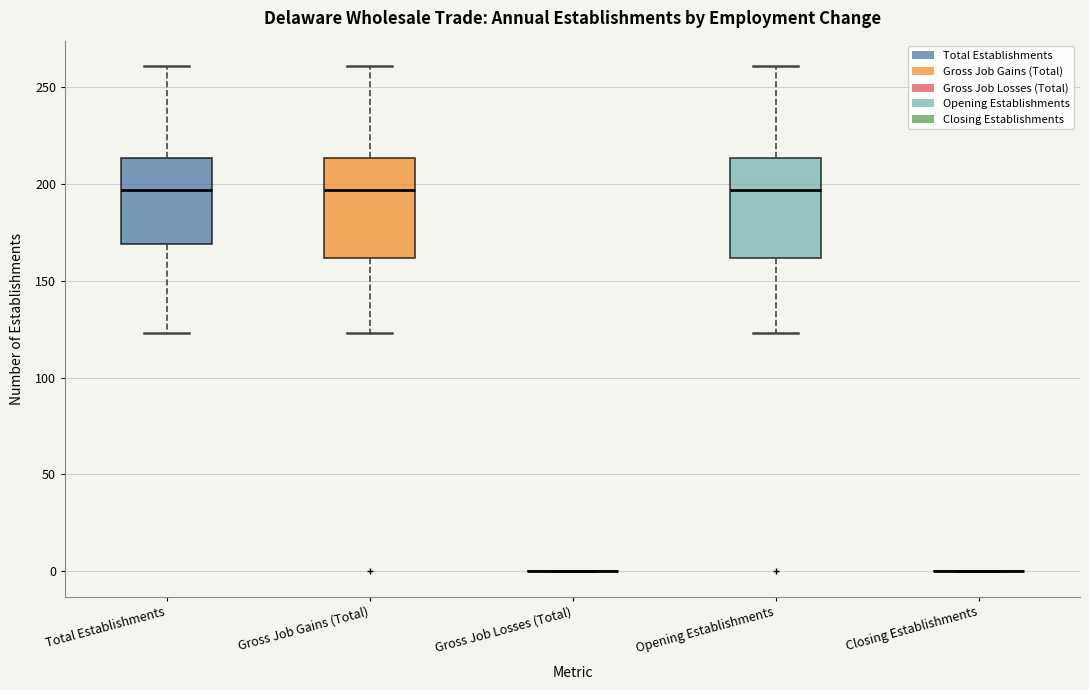

Reading left to right, read every box against the y-axis: the position of its median line, the range the box covers, and the ends of its whiskers. The values are not printed on the chart, so give them approximately, as read against the axis.

Total Establishments: median 195, box 170 to 215, whiskers 125 to 260
Gross Job Gains (Total): median 195, box 160 to 215, whiskers 125 to 260
Gross Job Losses (Total): box collapsed to a line at 0, whiskers 0 to 0
Opening Establishments: median 195, box 160 to 215, whiskers 125 to 260
Closing Establishments: box collapsed to a line at 0, whiskers 0 to 0